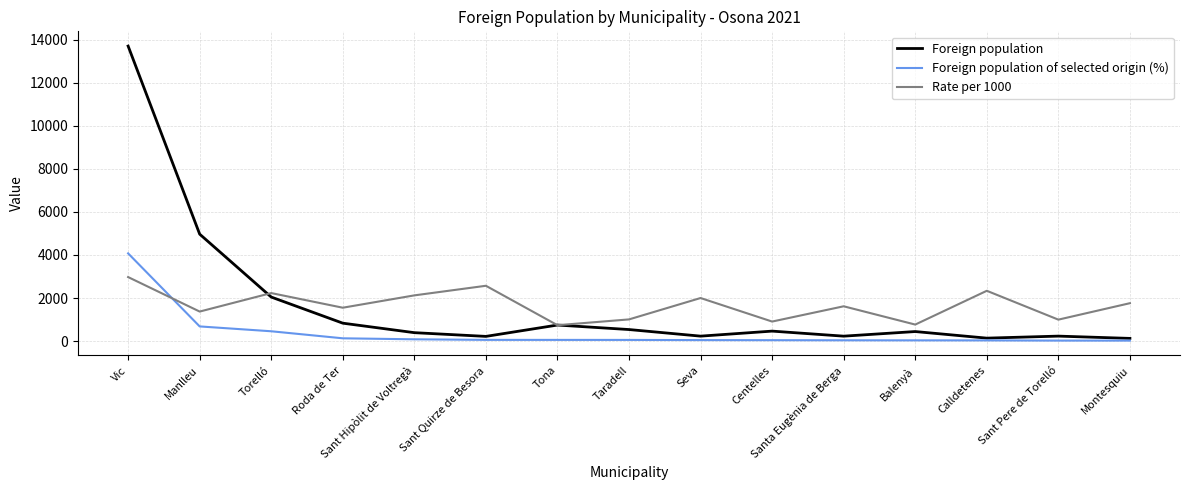

Between Torelló and Calldetenes, which series saw the biggest shift?

Foreign population